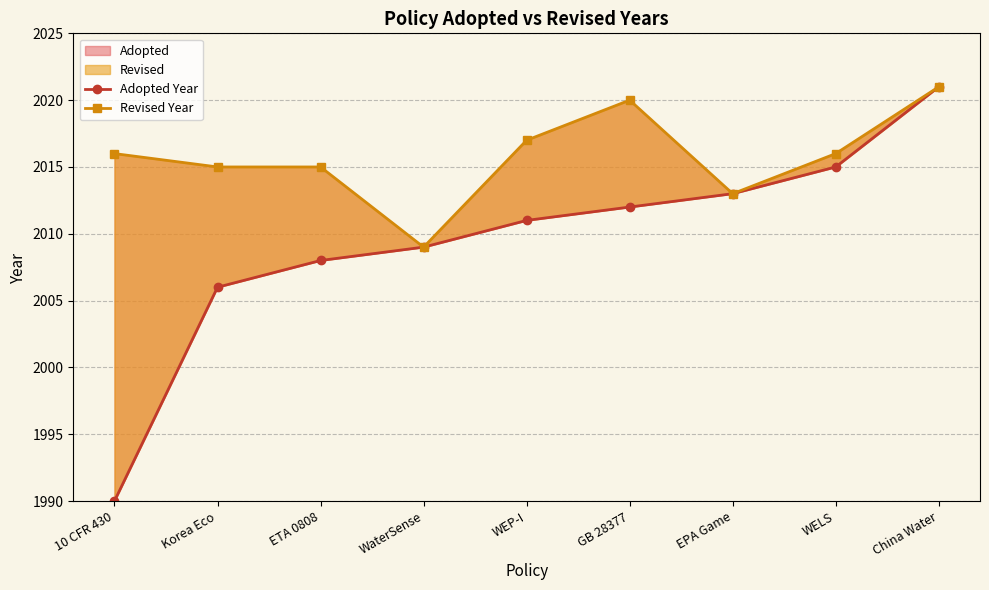

True or false: Adopted Year has a value of 2009 at WaterSense.

True